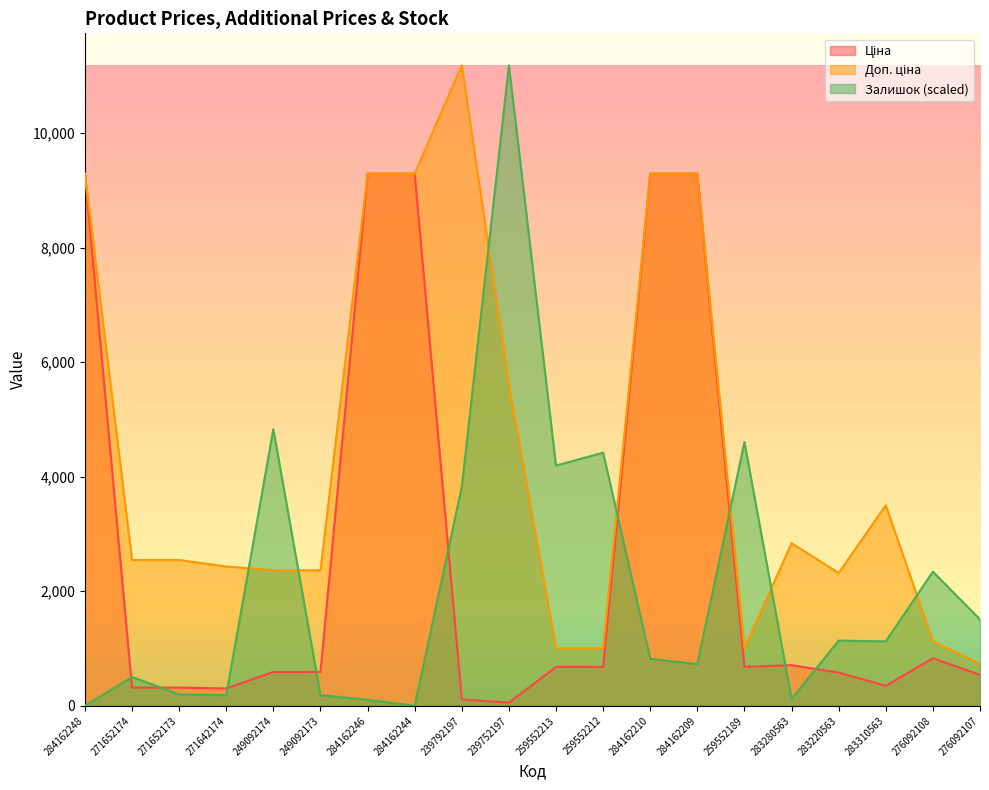

What is the difference between the highest and lowest values at 271652174?

2228.1